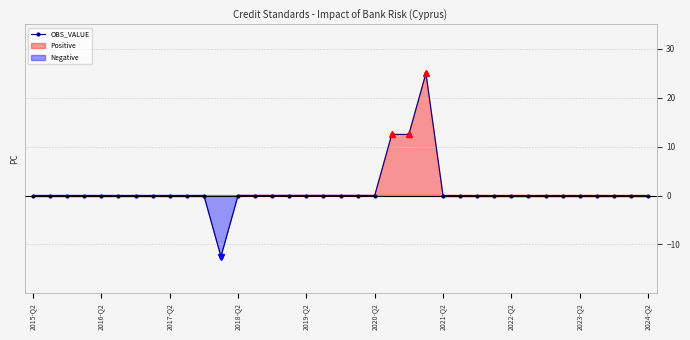

What is the highest value of the OBS_VALUE series?

25.0